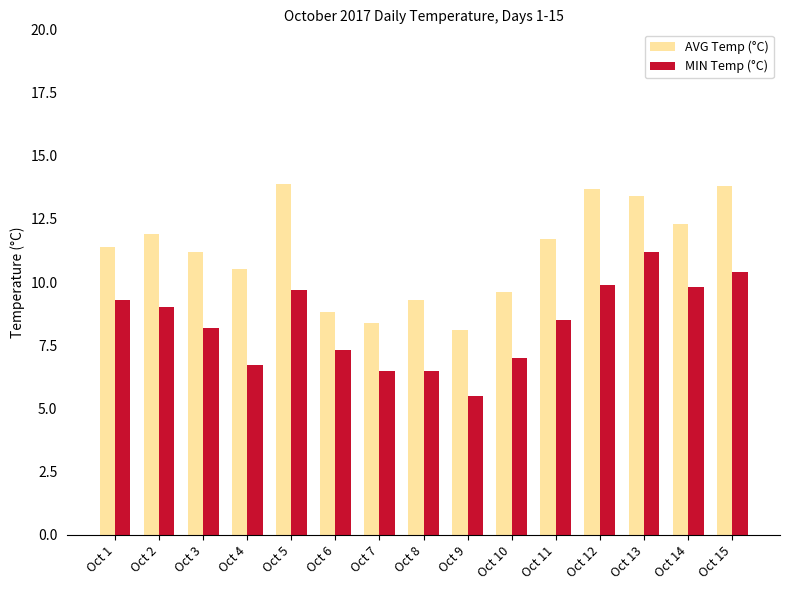

Which category has the highest value in the MIN Temp (°C) series?

Oct 13